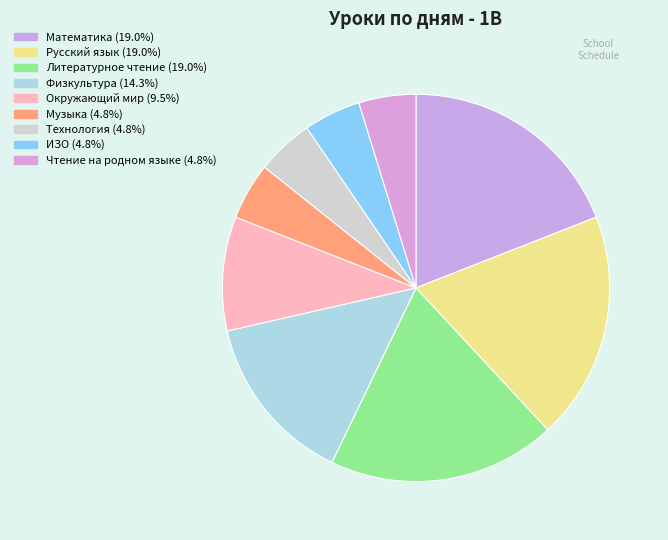

Does ИЗО account for over 50% of the chart?

No